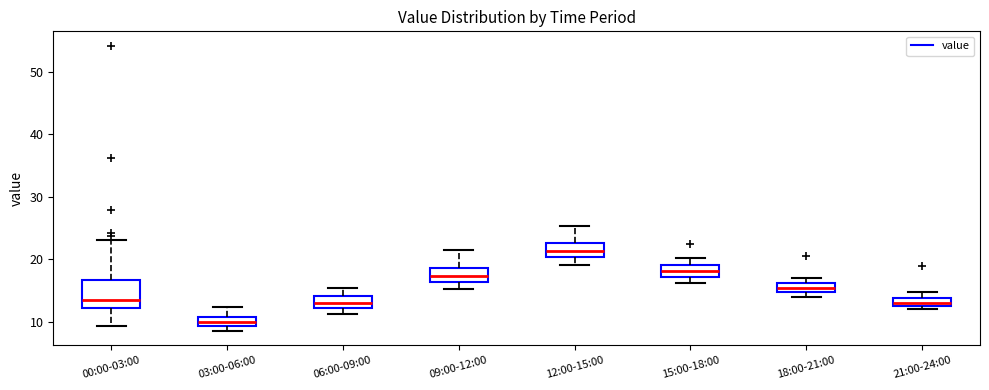

Which box has the highest median line?

12:00-15:00